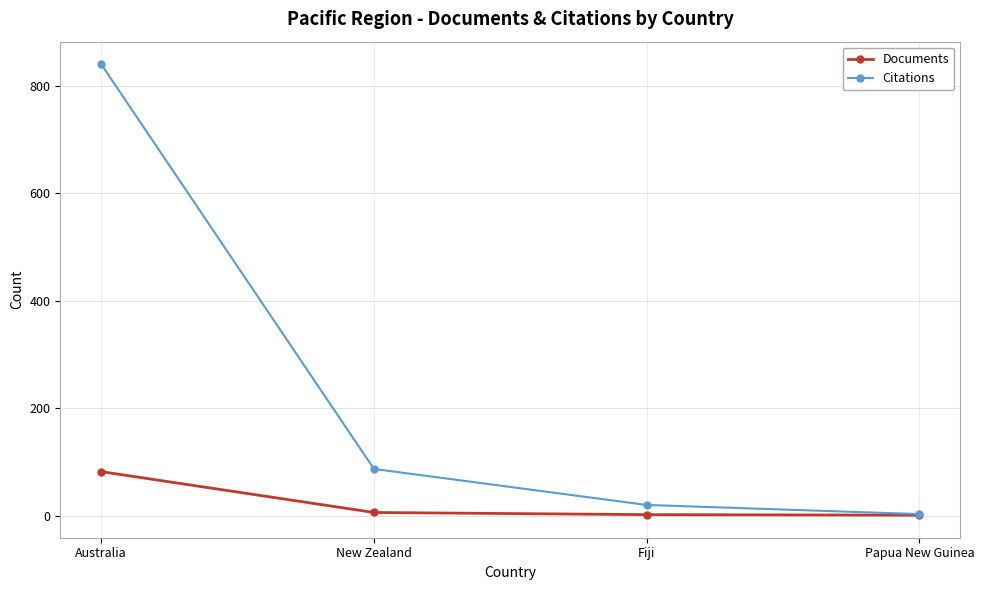

The Documents series shows 82 at Australia. True or false?

True